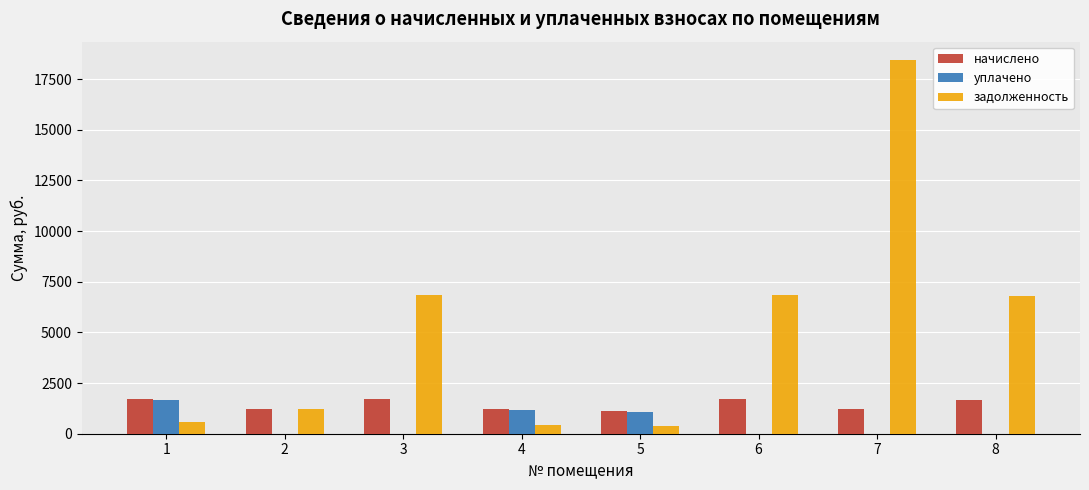

What are all the series names shown in the legend?

начислено, уплачено, задолженность